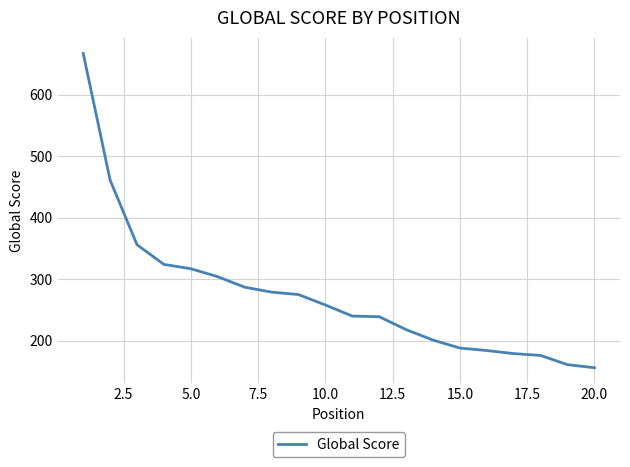

What is the difference between the maximum and minimum values?

511